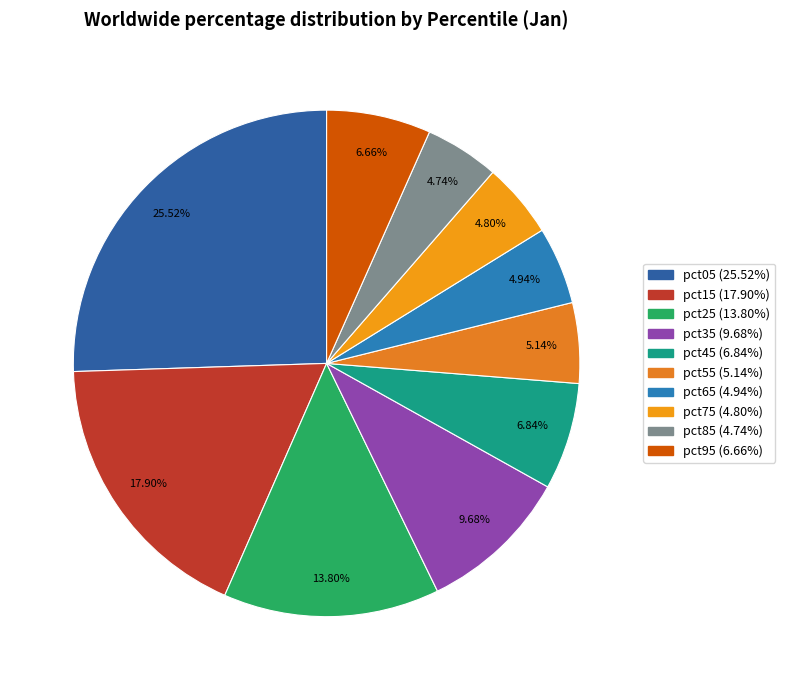

Is there any slice that represents more than half of the pie?

No